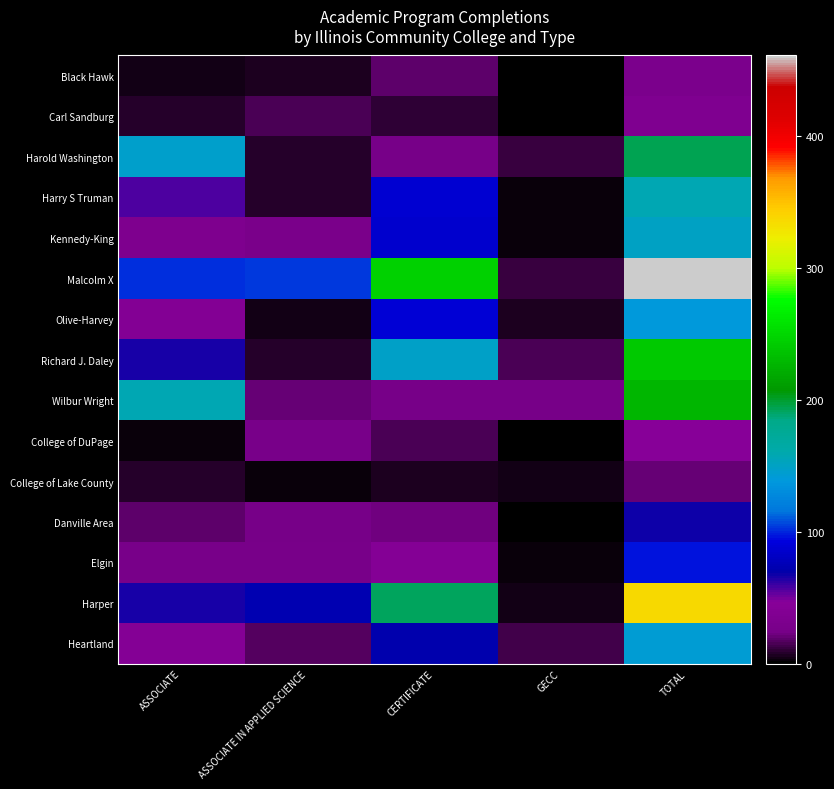

Which series has the largest range (max minus min)?

Malcolm X